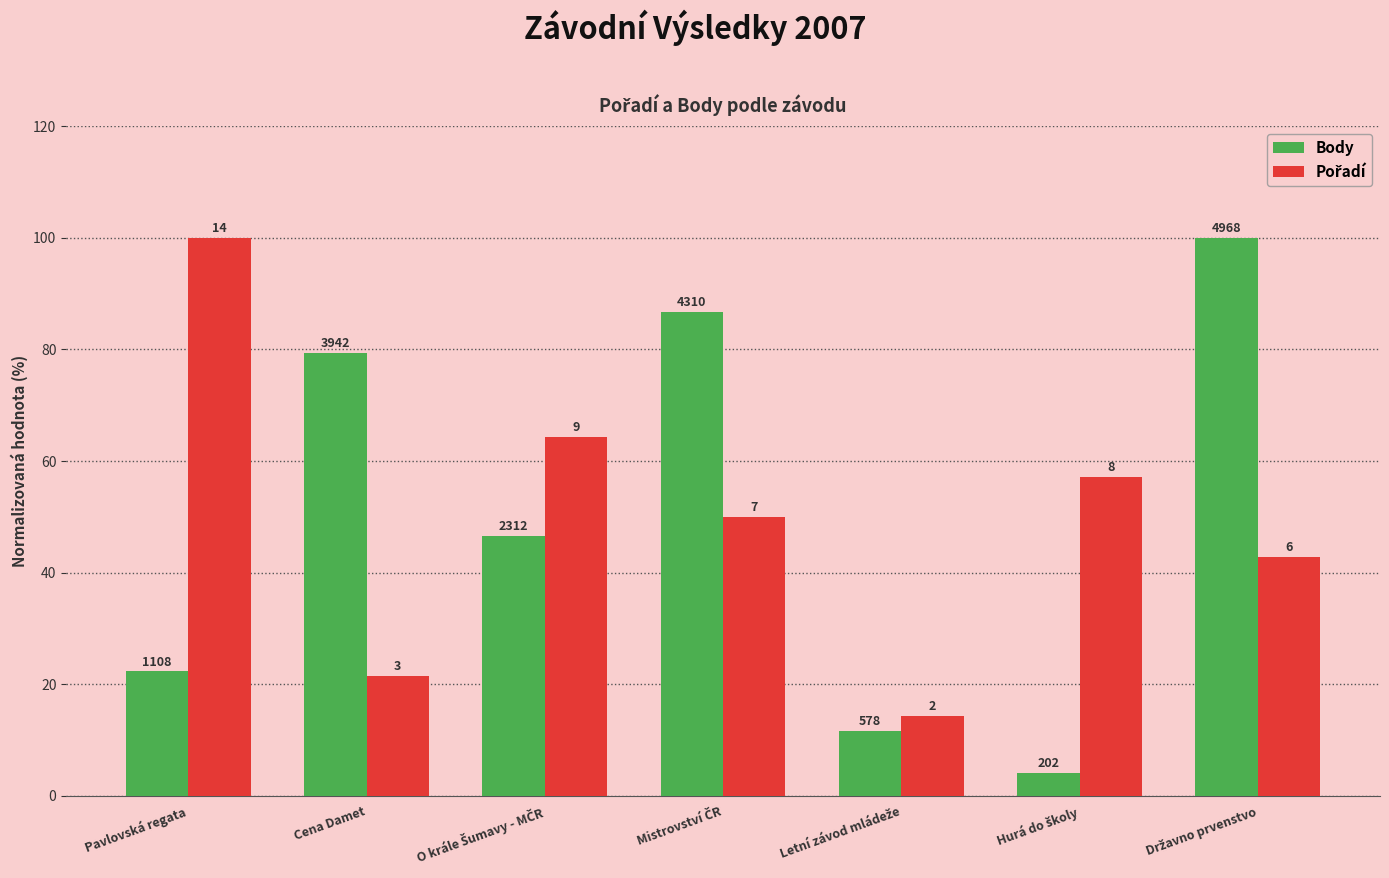

What is the difference between the second highest and minimum values in the Pořadí series?

50.0